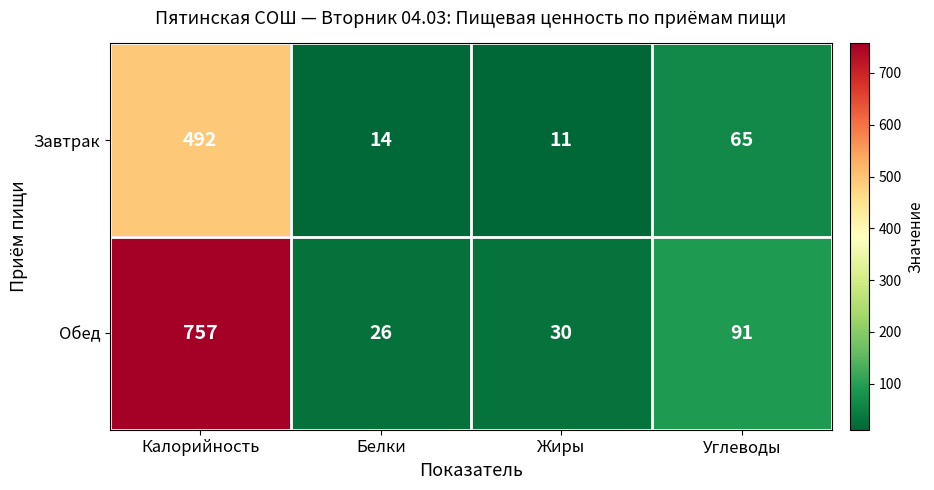

Which series has the largest total across all categories?

Обед